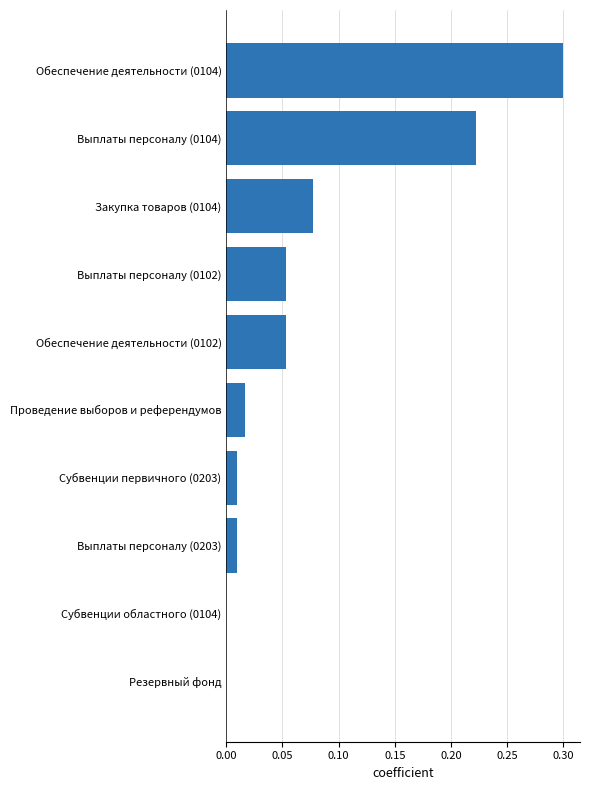

What is the maximum value shown in the chart?

0.3